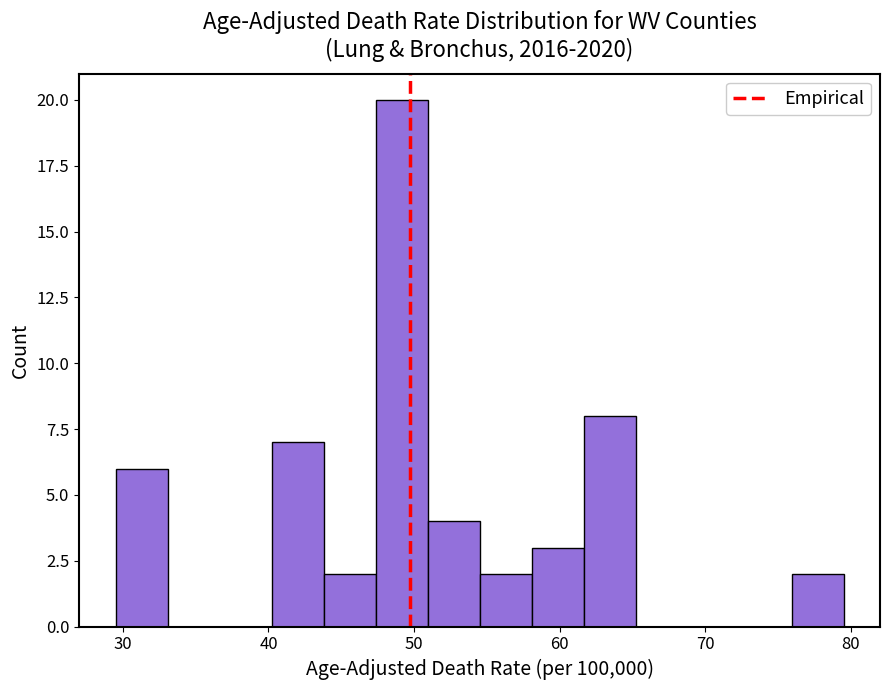

Read against the x-axis, roughly where is the centre of the tallest bar?

49